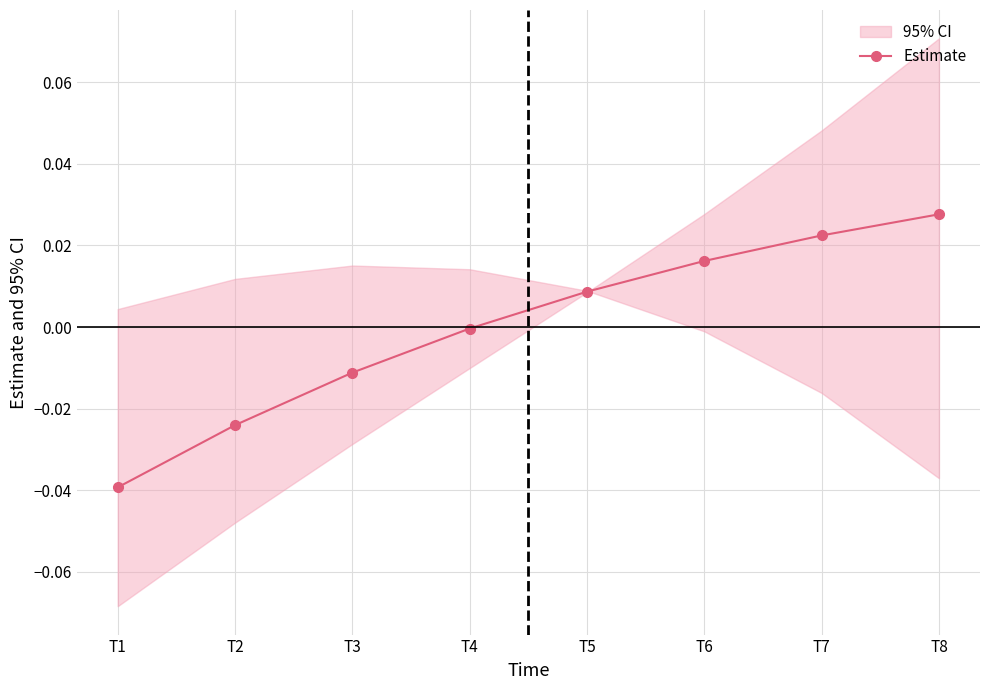

List the labels in order of value, largest first.

T8, T7, T6, T5, T4, T3, T2, T1